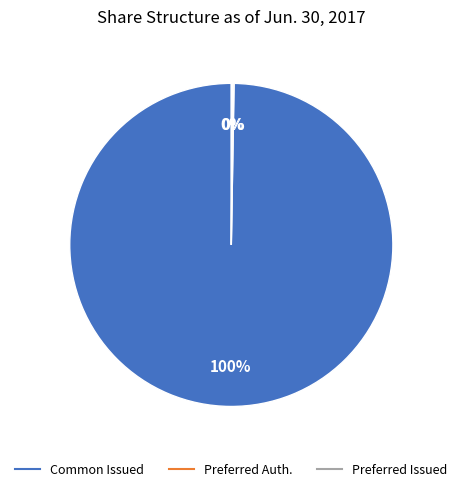

Does any single category account for the majority?

Yes